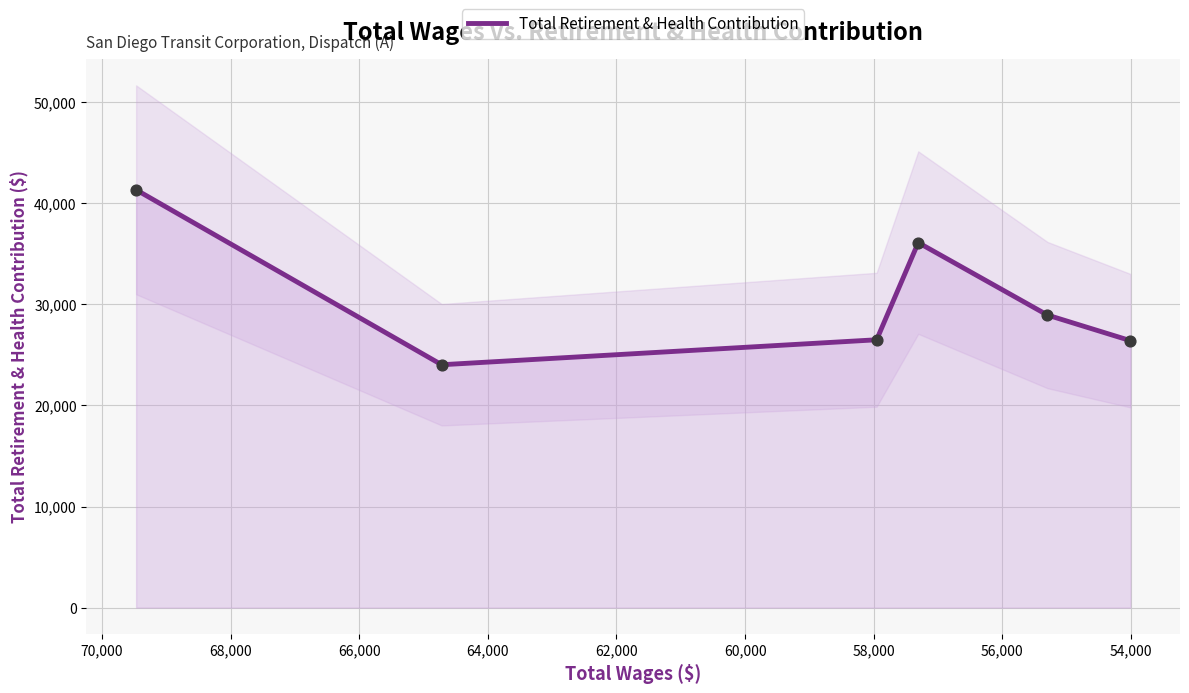

What is the ratio of the value at 56,000 to the value at 54,000?

1.1